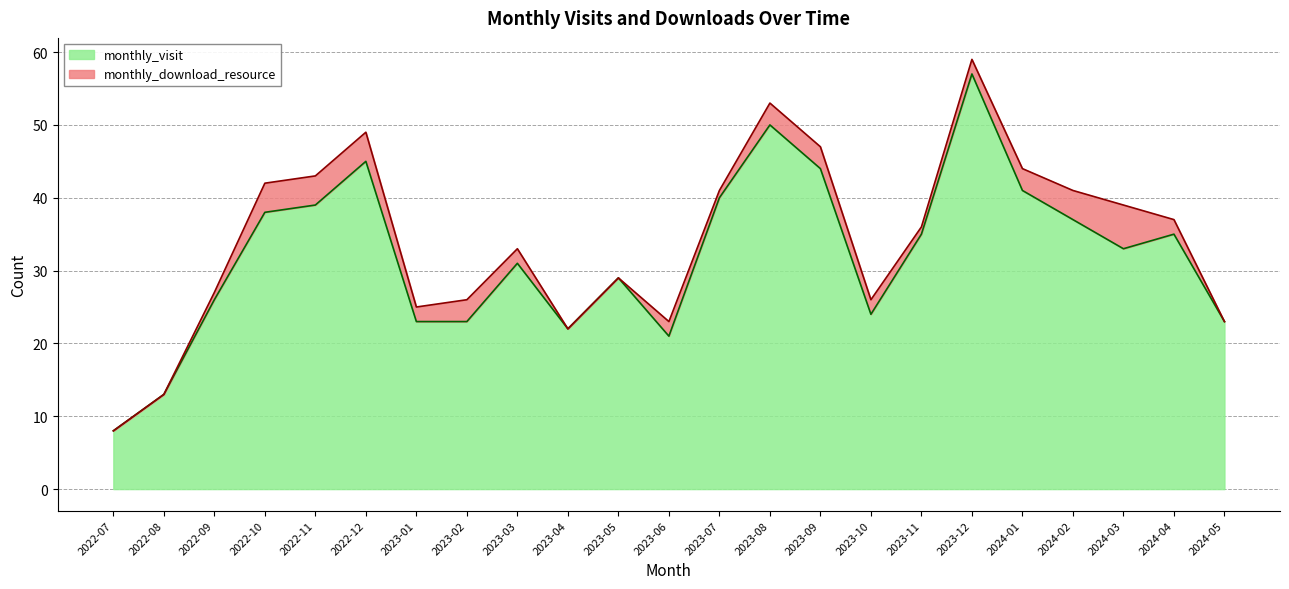

How many interior local valleys (lower than both neighbors) does the data have?

4